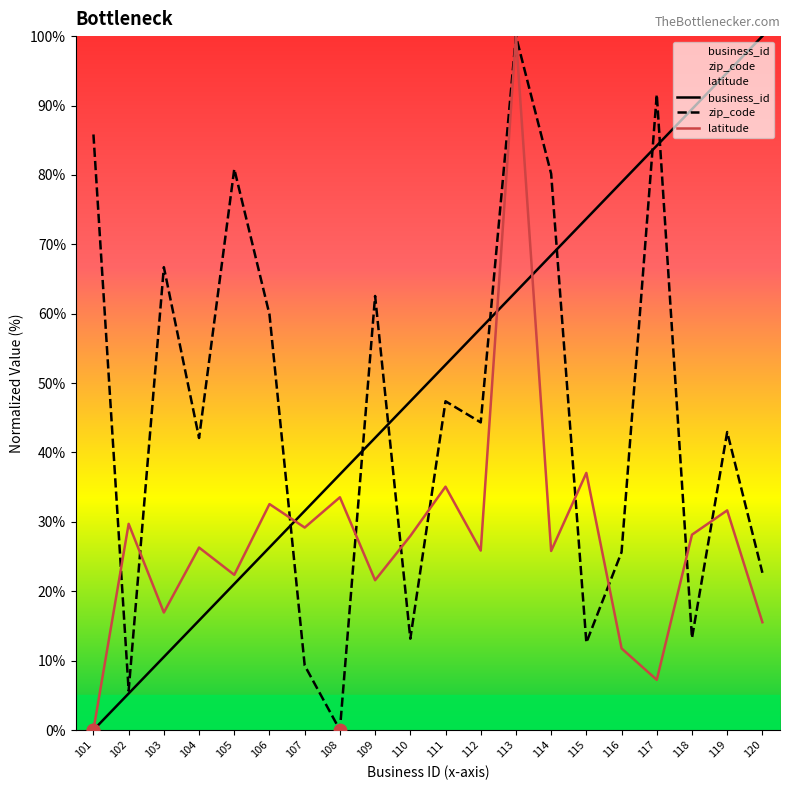

Which series contains the lowest Y value?

business_id